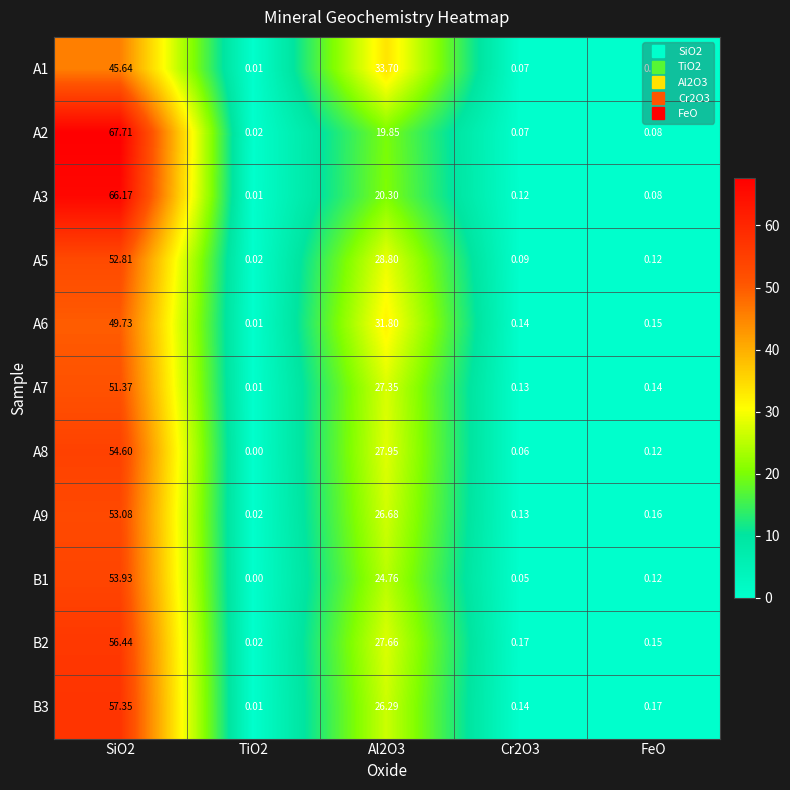

At how many categories does at least one series exceed 16?

2